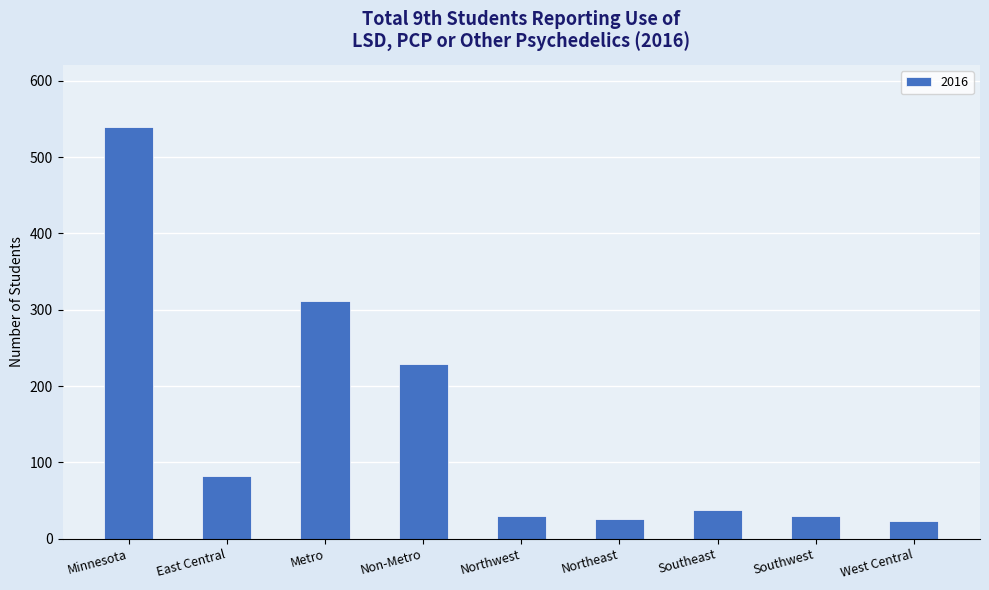

Is it true that the value at Northwest is 30?

True